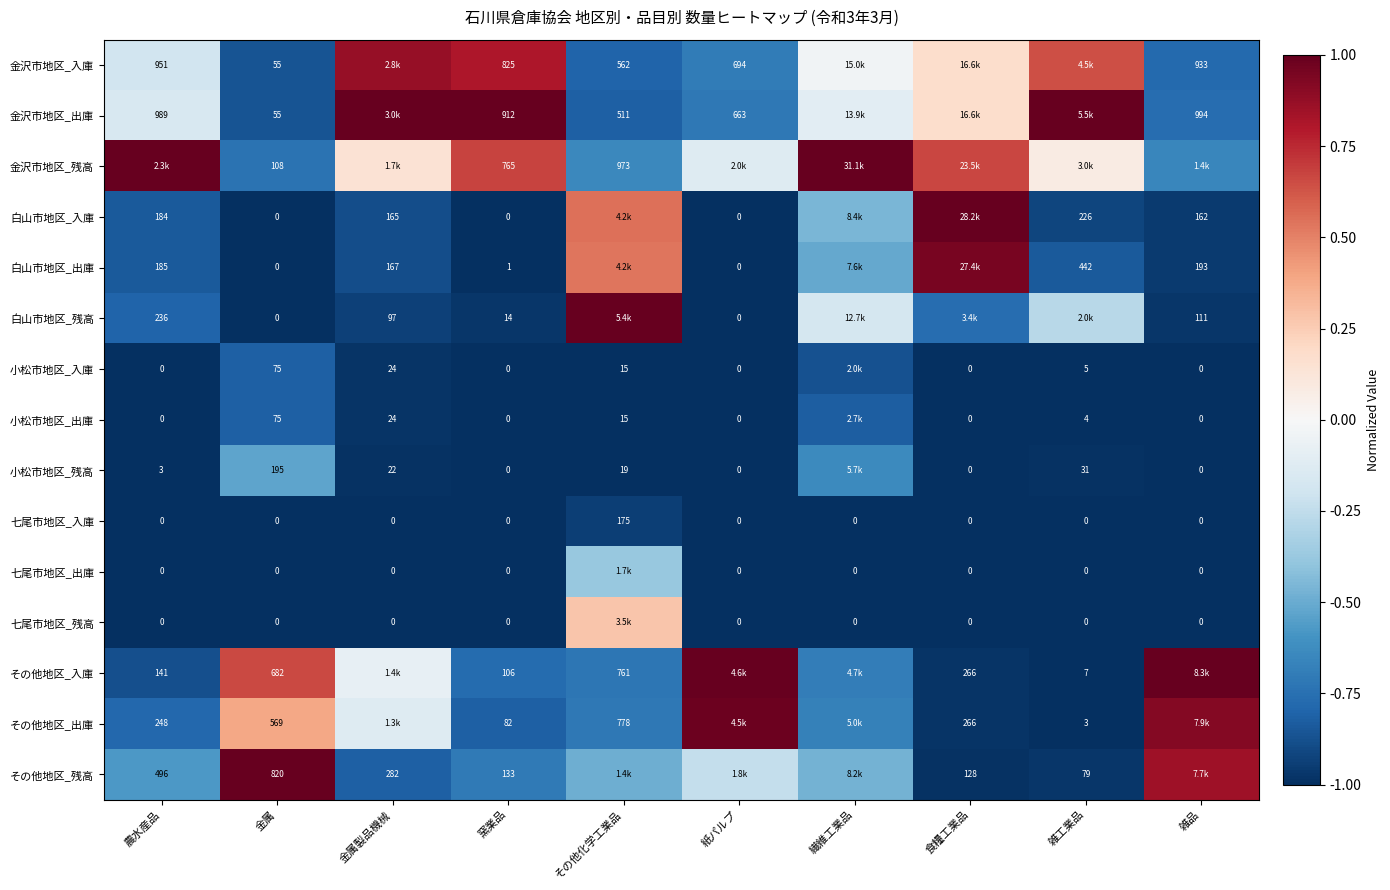

Is the value of 七尾市地区_出庫 at 繊維工業品 greater than the value of 小松市地区_入庫 at その他化学工業品?

No